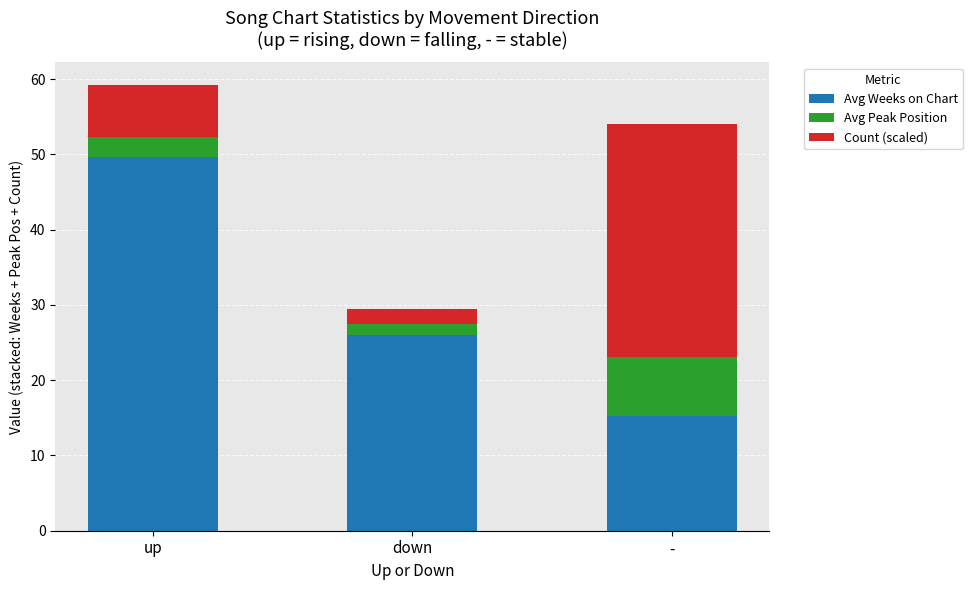

At which category is the sum across all series the highest?

up